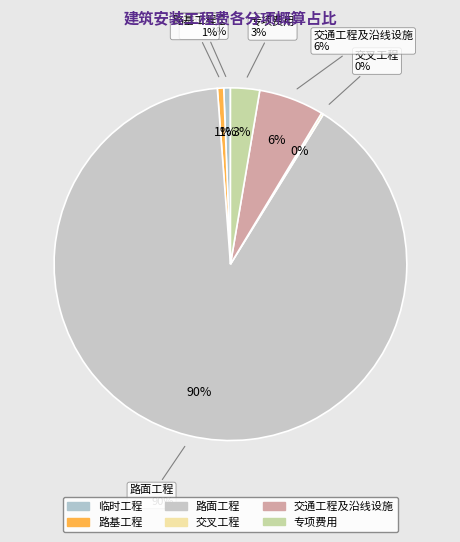

The 临时工程 slice represents 1% of the pie. True or false?

True